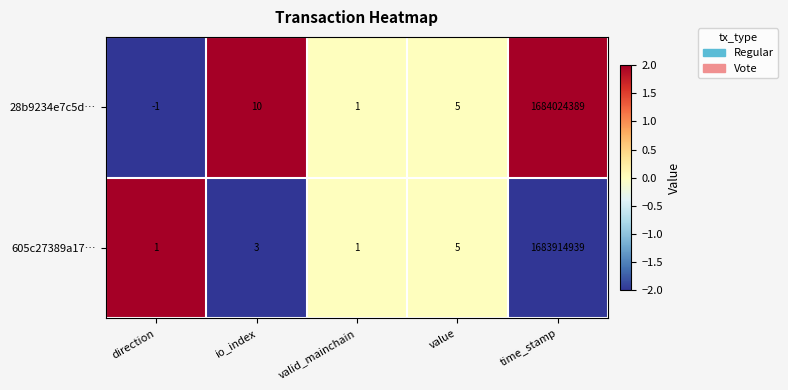

The value of 28b9234e7c5d… at value is 5. True or false?

True